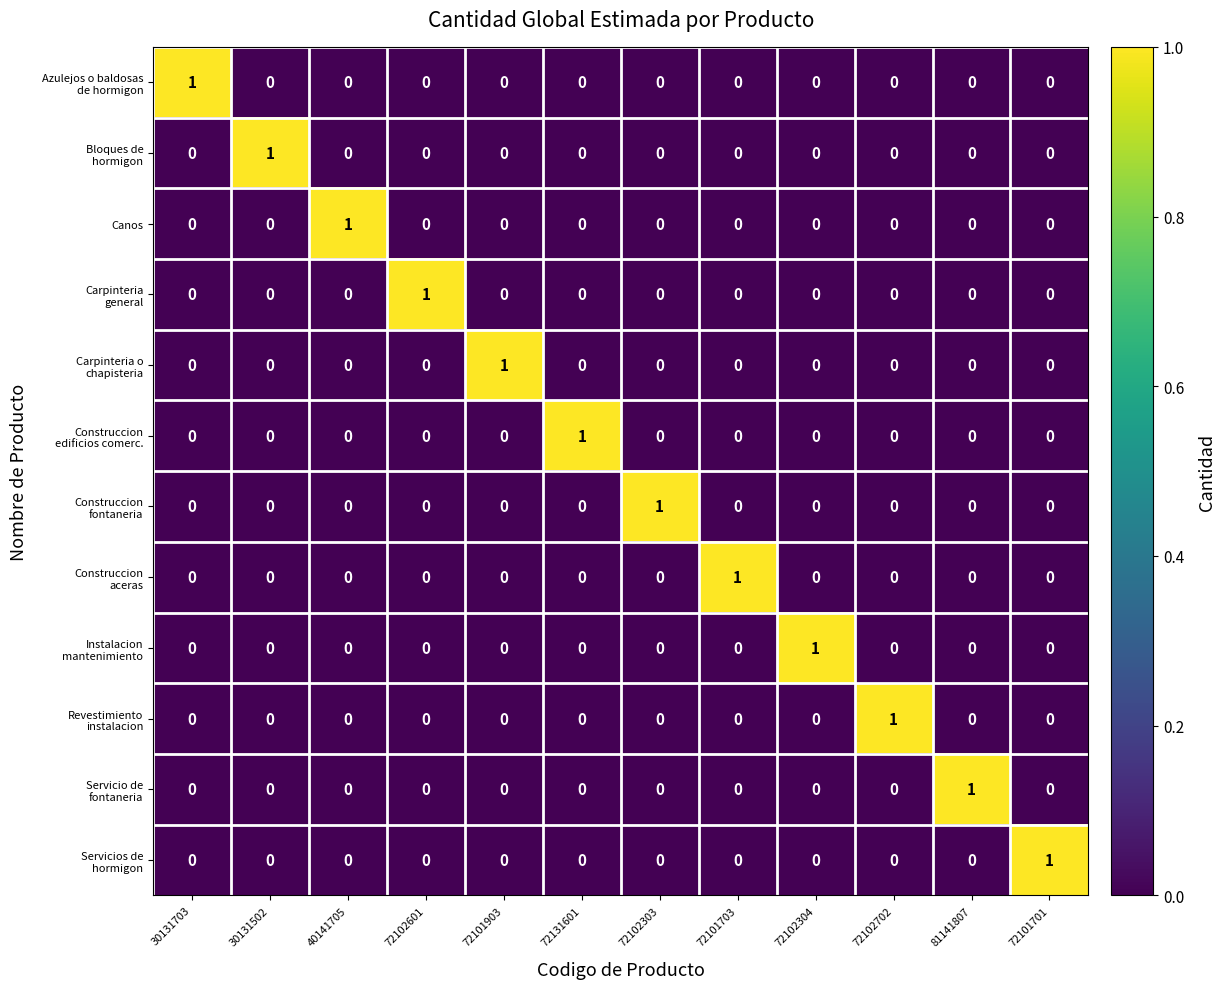

What is the total value across all series at 72101701?

1